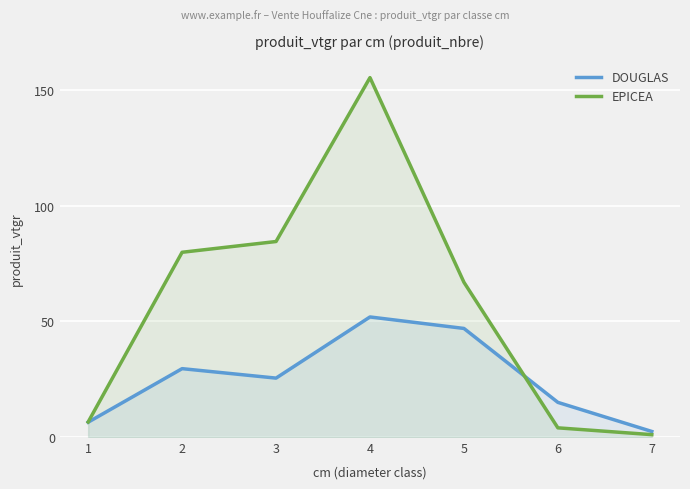

Which series ends up on top after the final intersection of DOUGLAS and EPICEA?

DOUGLAS